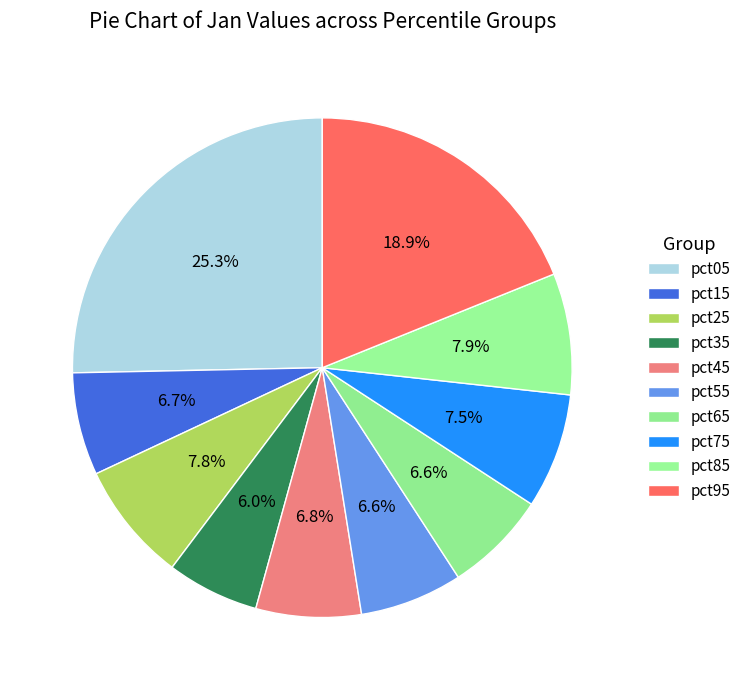

Which slice is the largest?

pct05